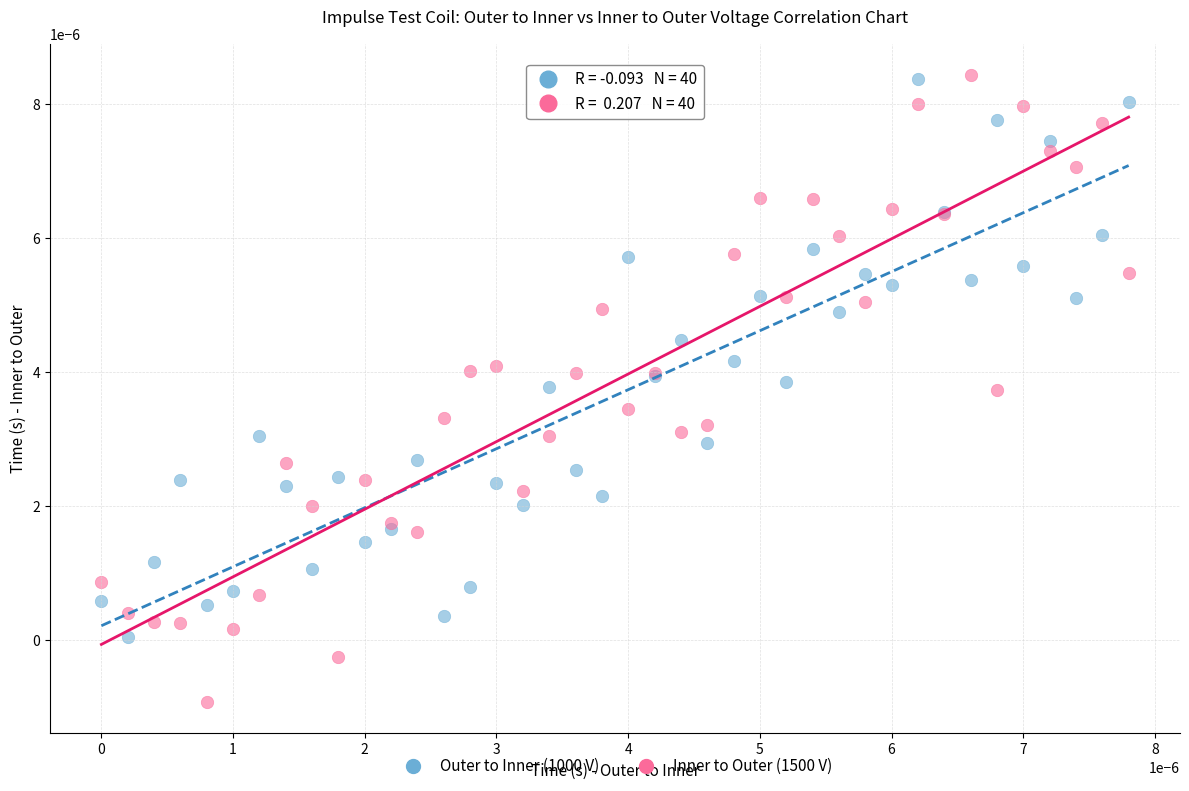

Which series reaches the minimum Y coordinate?

Inner to Outer (1500 V)